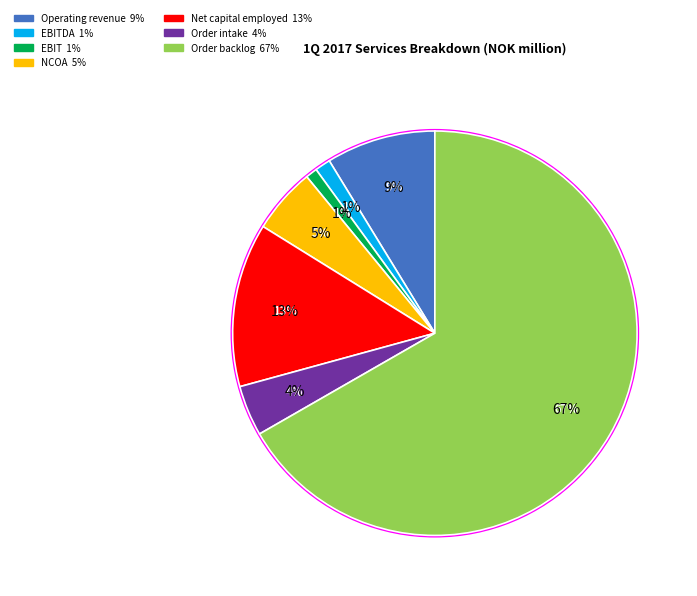

Which category has the biggest portion of the pie?

Order backlog